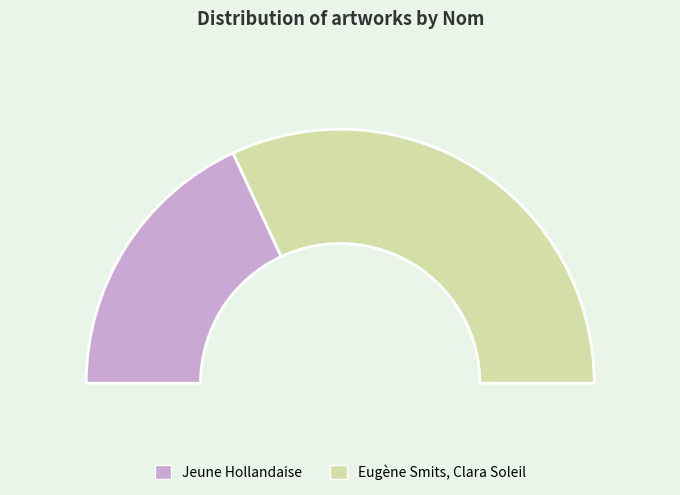

Approximately how many times larger is the value at Eugène Smits, Clara Soleil compared to Jeune Hollandaise?

1.8